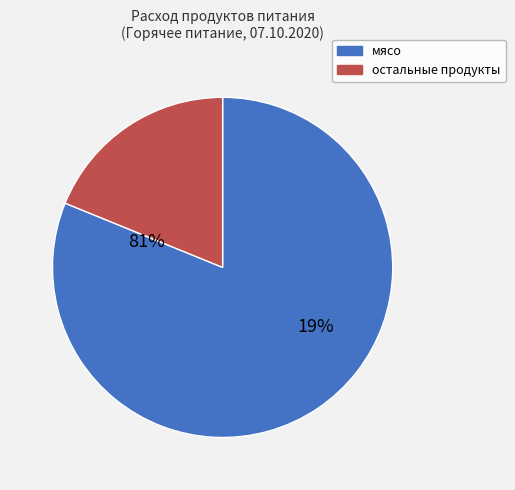

Is мясо the majority of the pie?

Yes